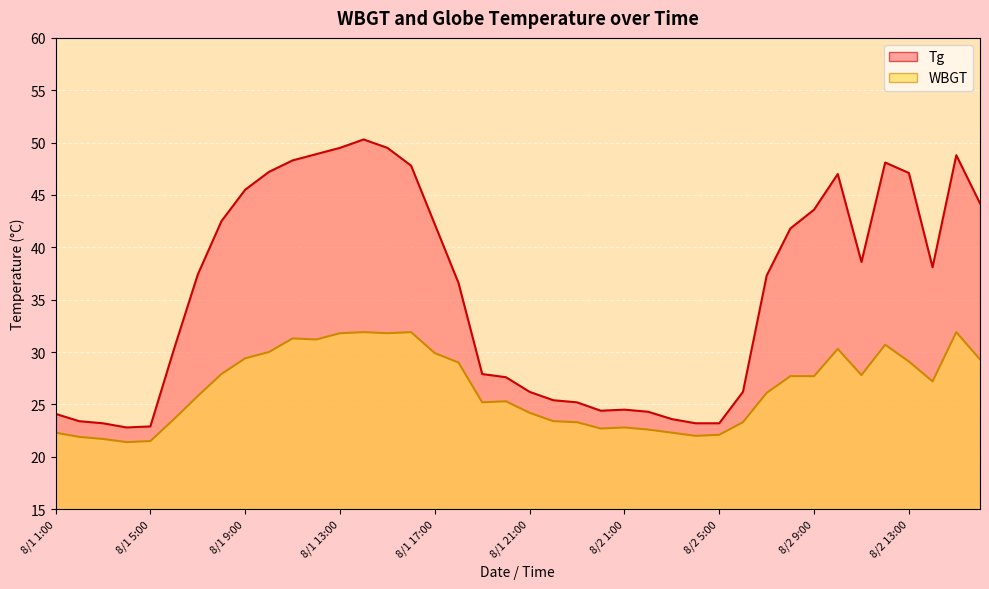

What is the label of the 17th point from the right?

8/1 24:00